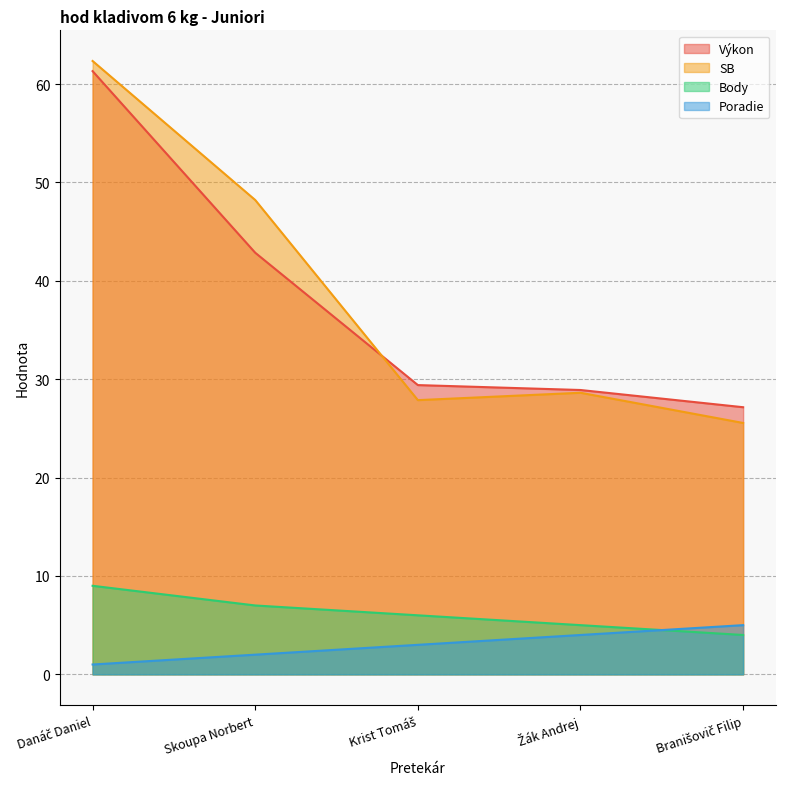

How many data points in SB are above 28?

3